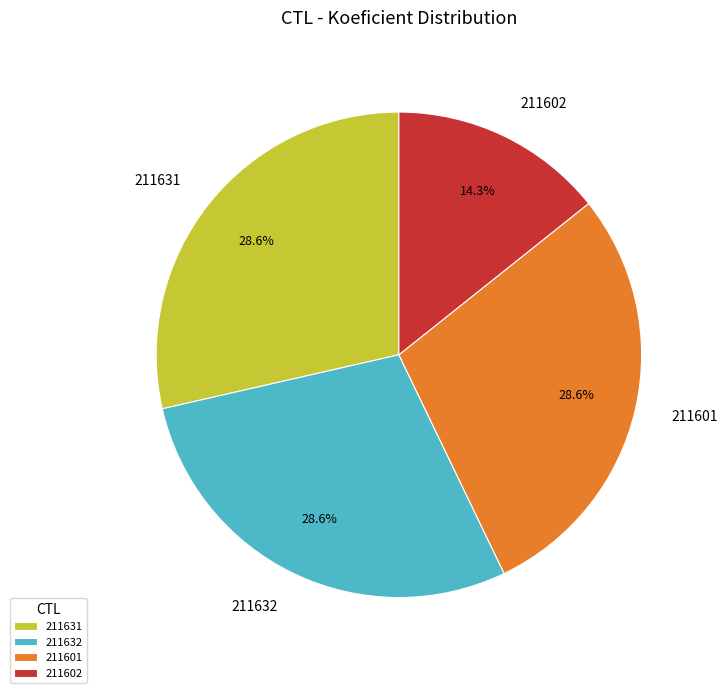

Combined, do 211631 and 211632 account for over 50%?

Yes